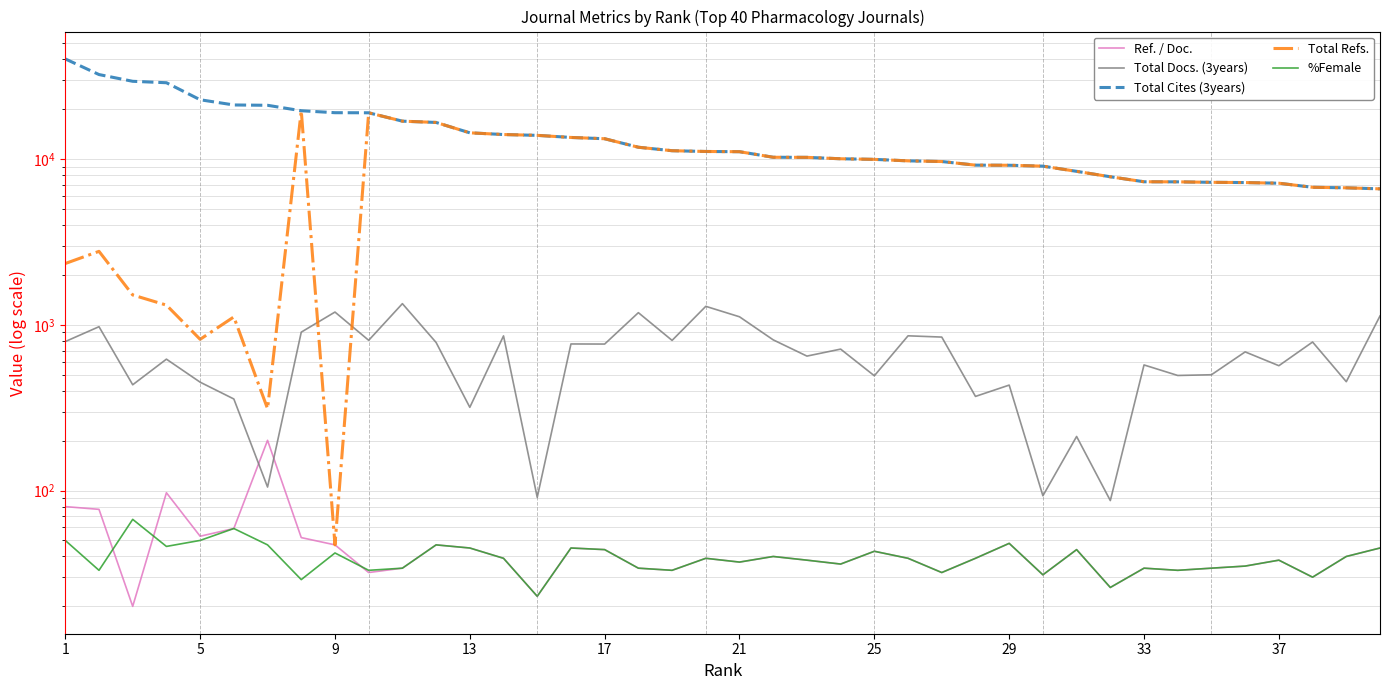

How many lines are shown in the chart?

5